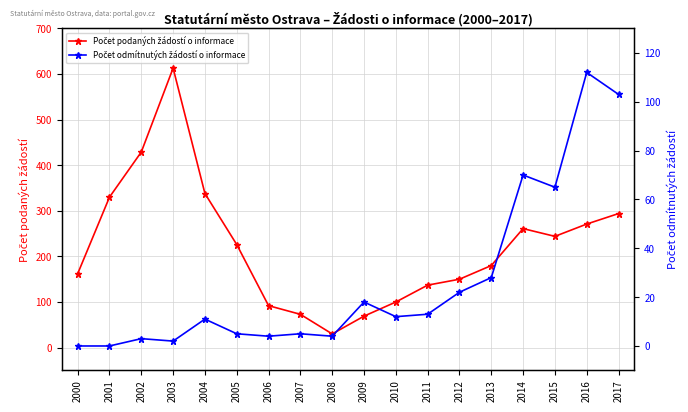

Which series changed the most between 2000 and 2016?

Počet odmítnutých žádostí o informace